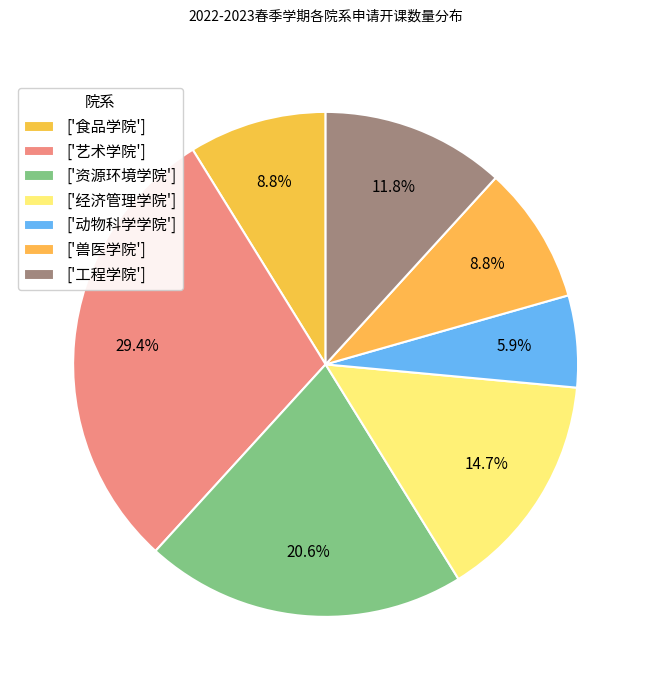

Does any single category account for the majority?

No